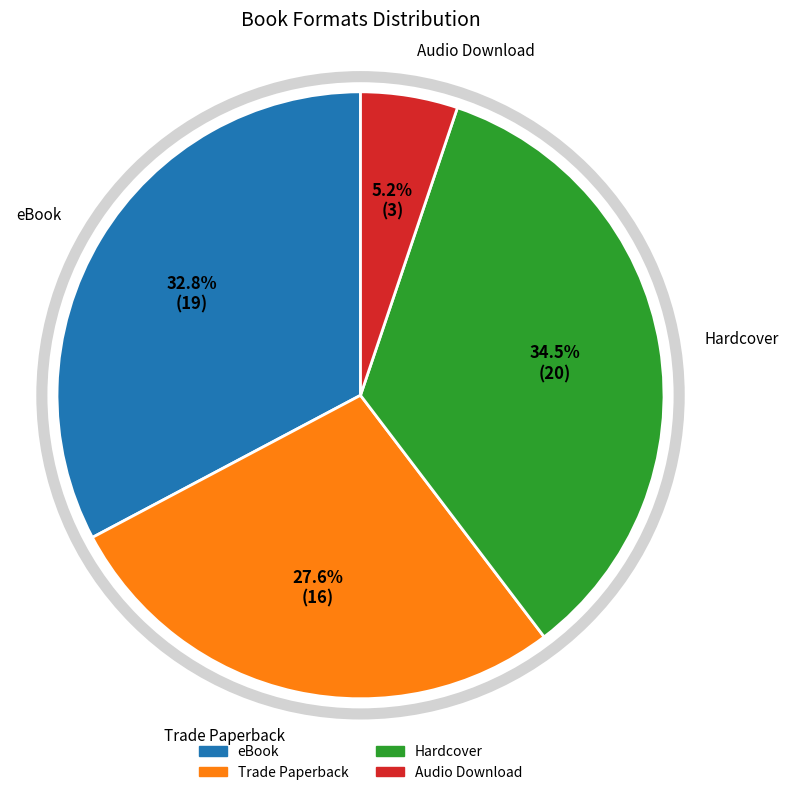

To the nearest percent, what is the difference between the Audio Download and eBook slice percentages?

28%